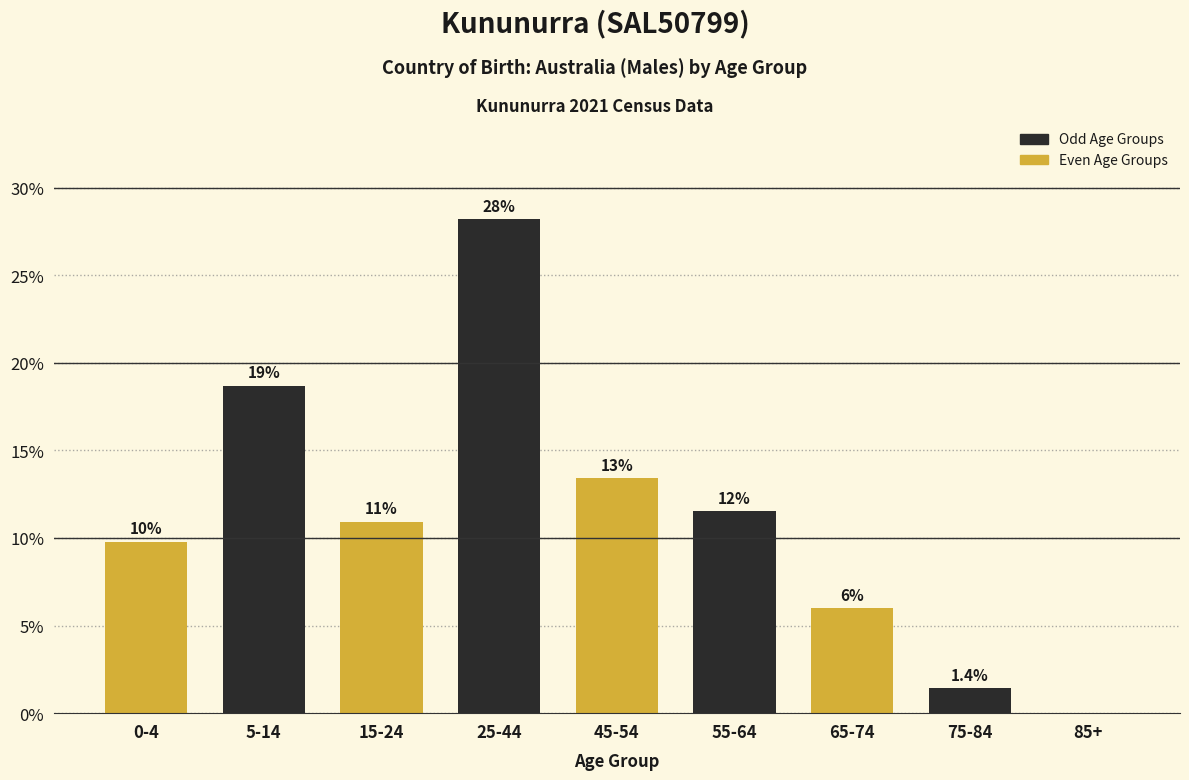

Are the bars horizontal?

No